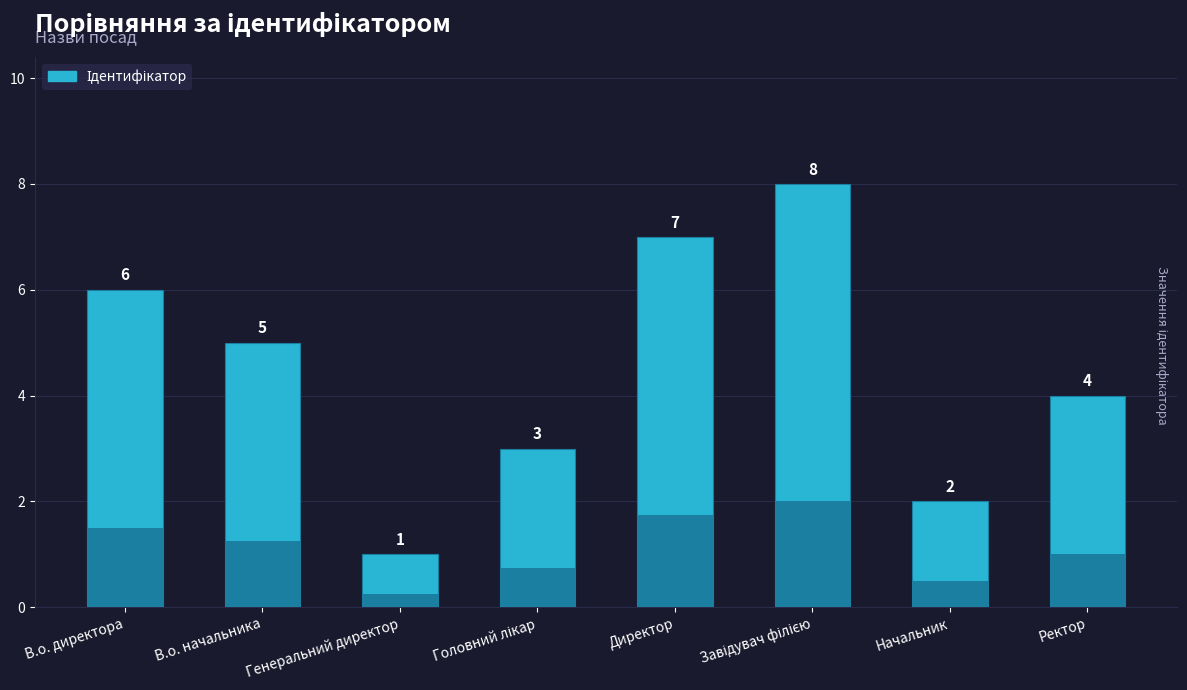

Reading left to right, list all the values displayed in this chart.

В.о. директора=6	В.о. начальника=5	Генеральний директор=1	Головний лікар=3	Директор=7	Завідувач філією=8	Начальник=2	Ректор=4